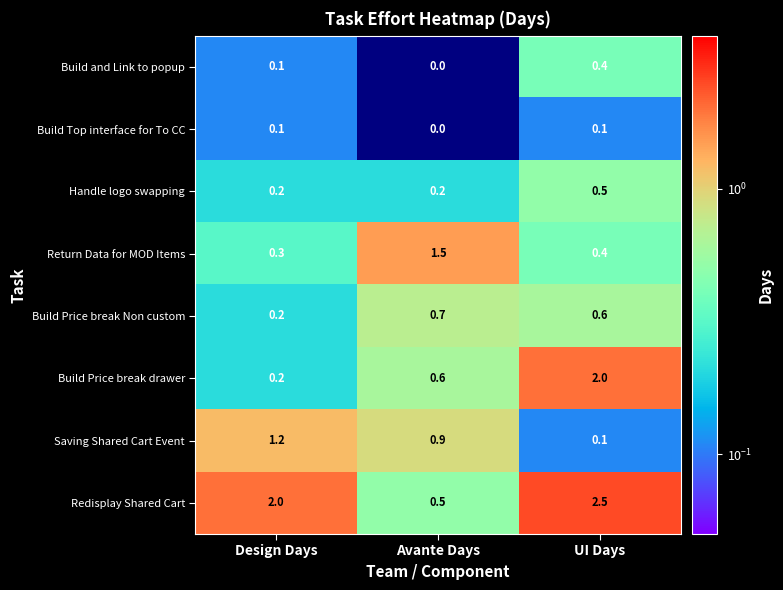

How many categories are shown in the chart?

3